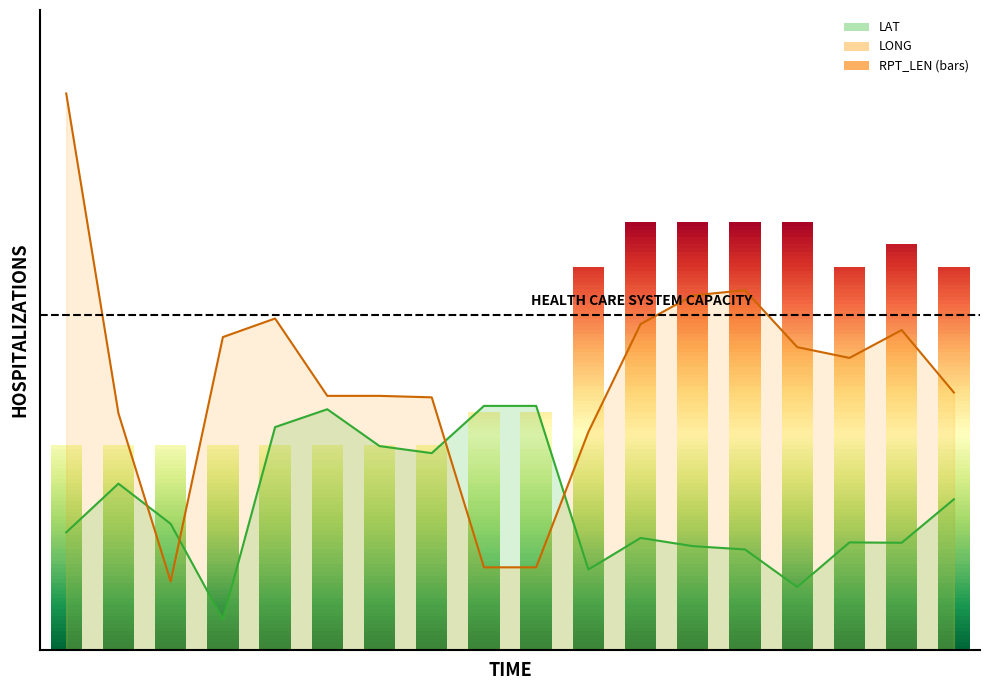

Which category has the lowest value across all series?

4